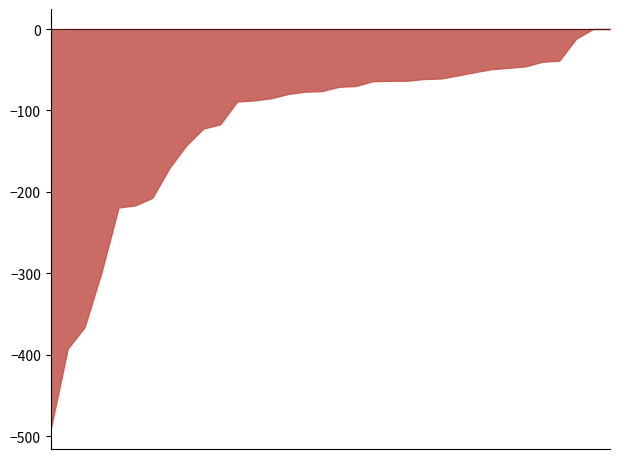

What is the difference between the maximum and minimum values?

491.2